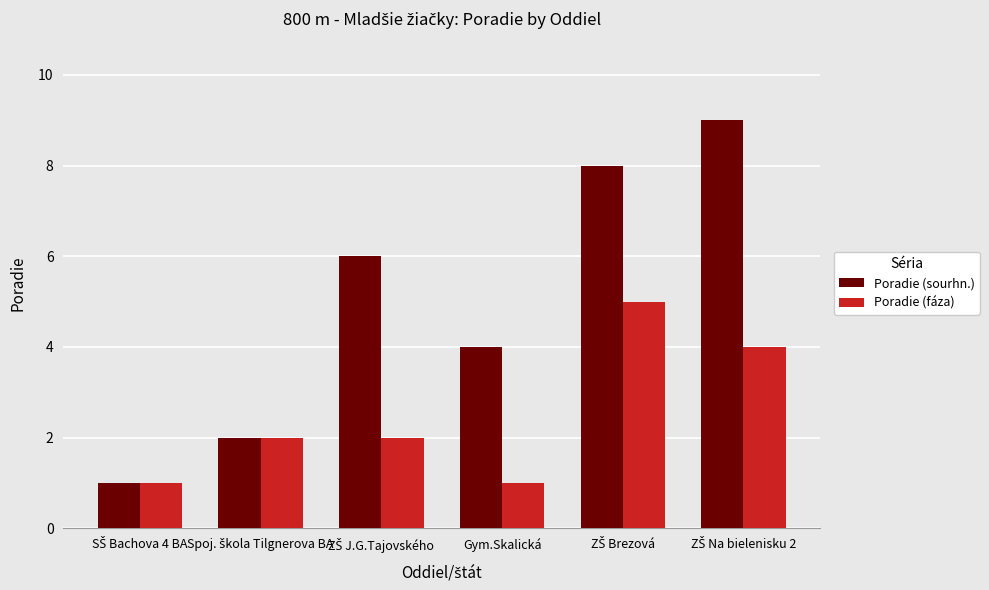

Reading left to right, extract all data points from this chart.

Poradie (sourhn.): 1	2	6	4	8	9
Poradie (fáza): 1	2	2	1	5	4